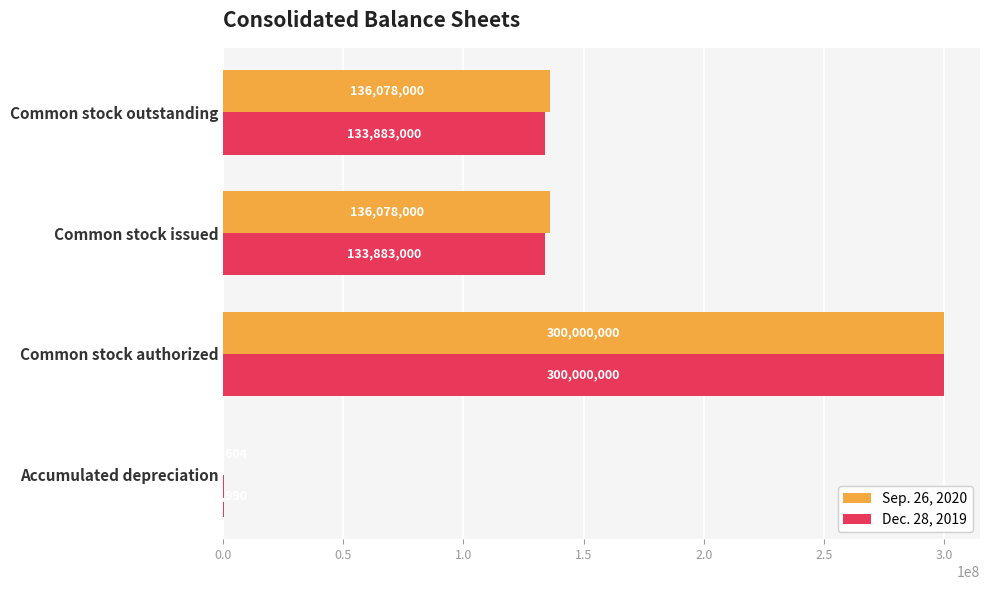

Is it true that Sep. 26, 2020 equals 108604 at Accumulated depreciation?

True